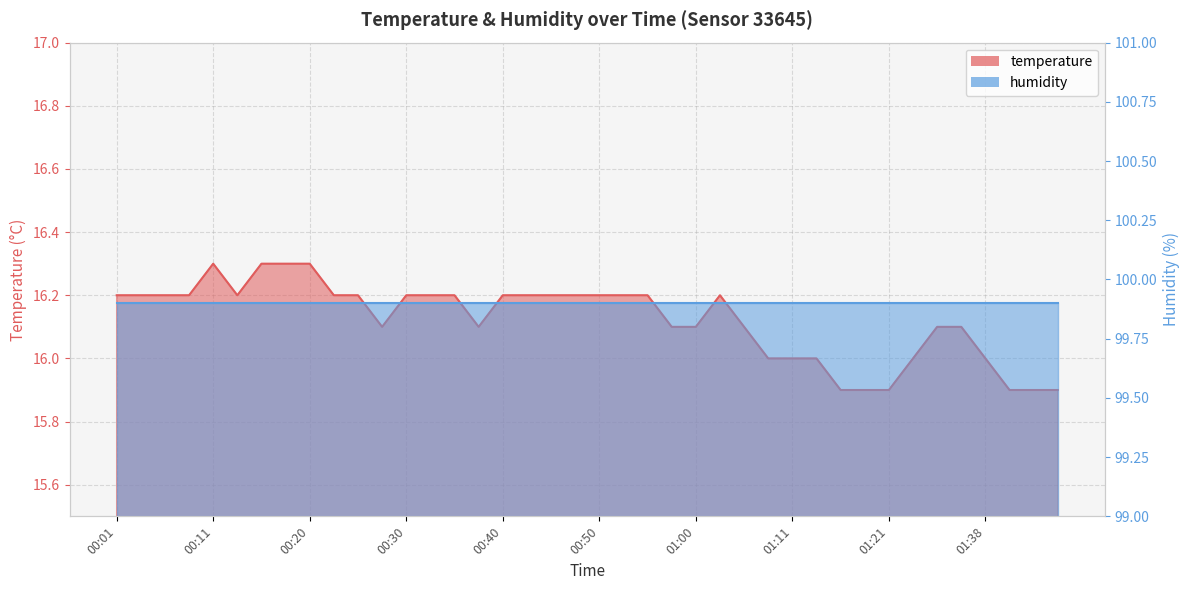

Reading left to right, what are all the values shown in this chart?

16.2	16.2	16.2	16.2	16.3	16.2	16.3	16.3	16.3	16.2	16.2	16.1	16.2	16.2	16.2	16.1	16.2	16.2	16.2	16.2	16.2	16.2	16.2	16.1	16.1	16.2	16.1	16.0	16.0	16.0	15.9	15.9	15.9	16.0	16.1	16.1	16.0	15.9	15.9	15.9